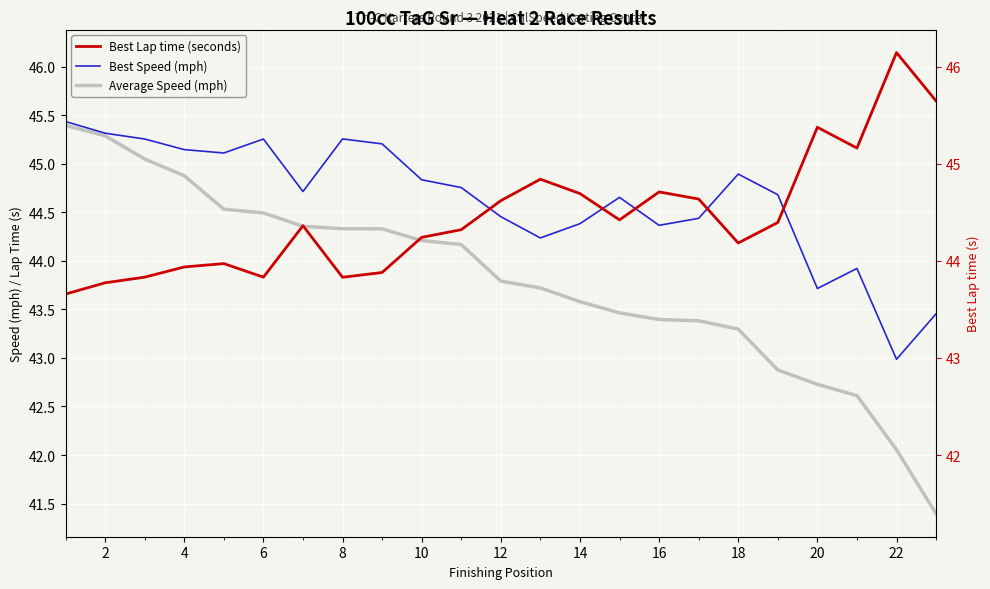

The value of Average Speed (mph) at 21 is 71.9. True or false?

False